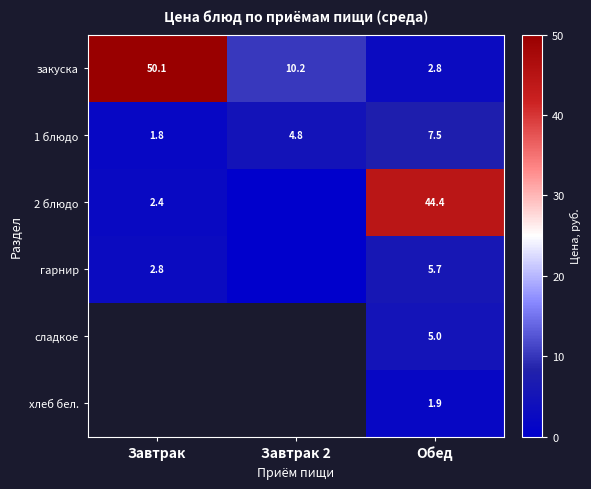

Where does the закуска series first go above 10?

Завтрак